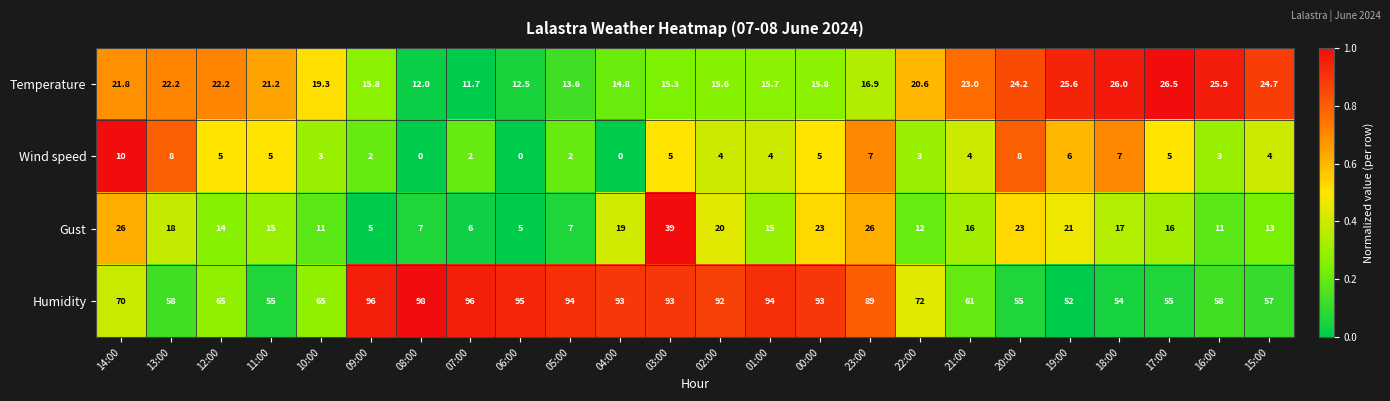

The value of Gust at 22:00 is 3.4. True or false?

False